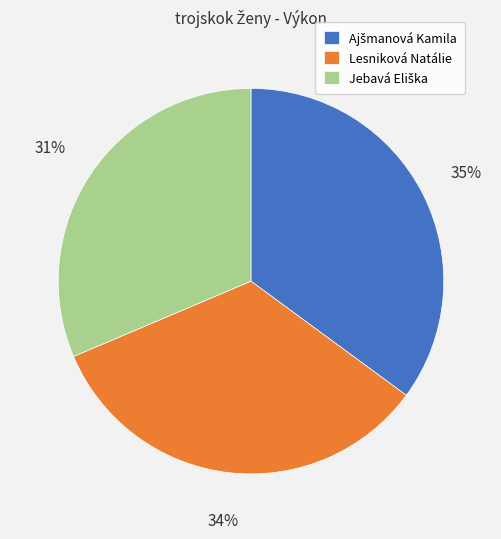

To the nearest percent, what is the difference between the largest and smallest slice percentages?

4%